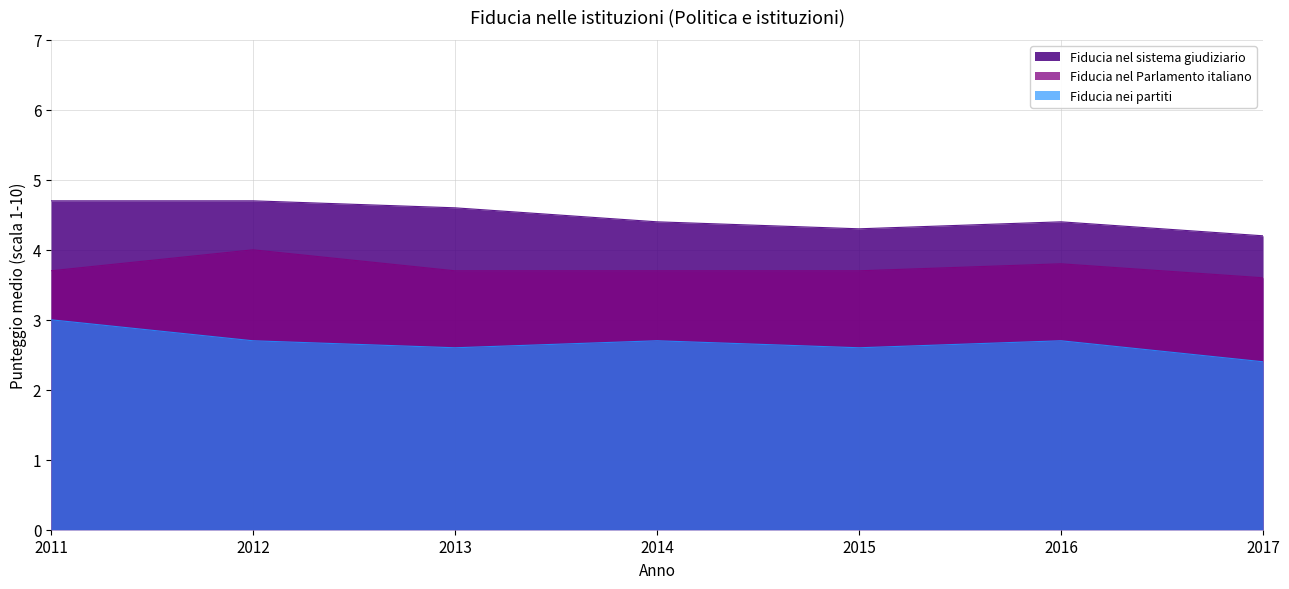

True or false: Fiducia nel sistema giudiziario and Fiducia nei partiti cross at least once.

False